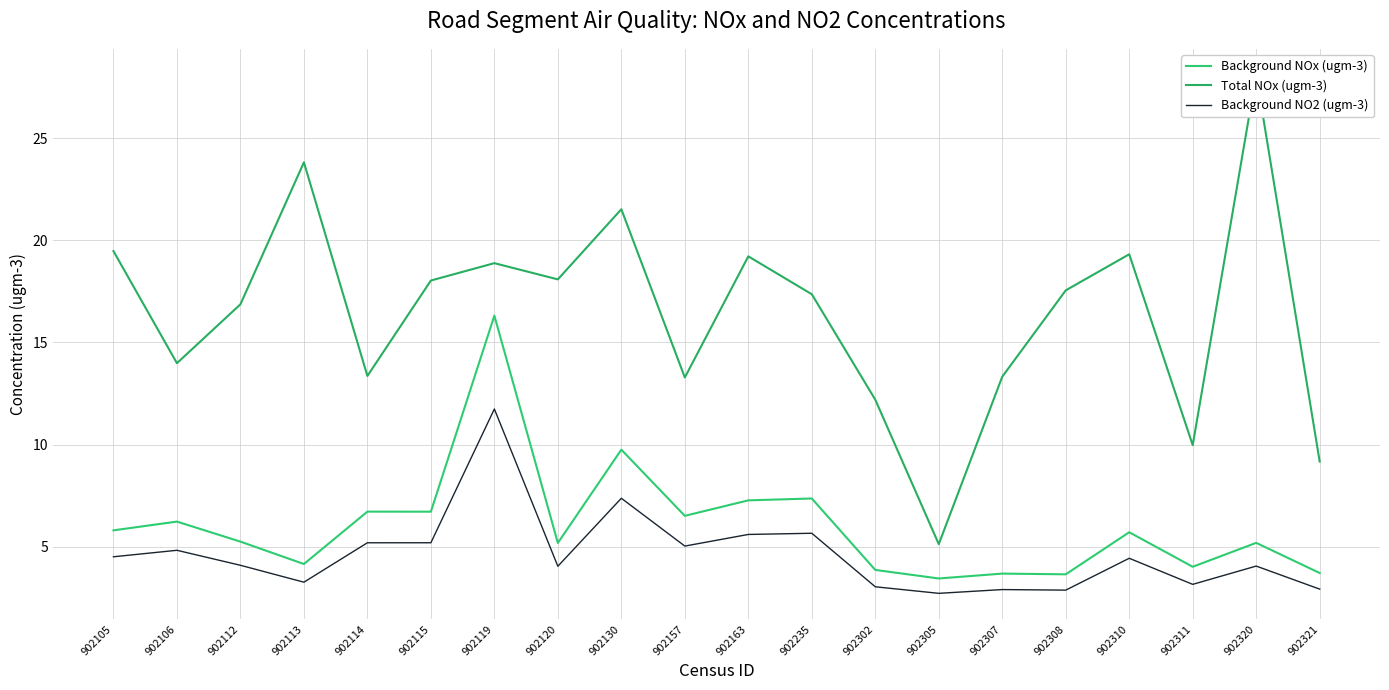

Which series changed the most between 902113 and 902120?

Total NOx (ugm-3)